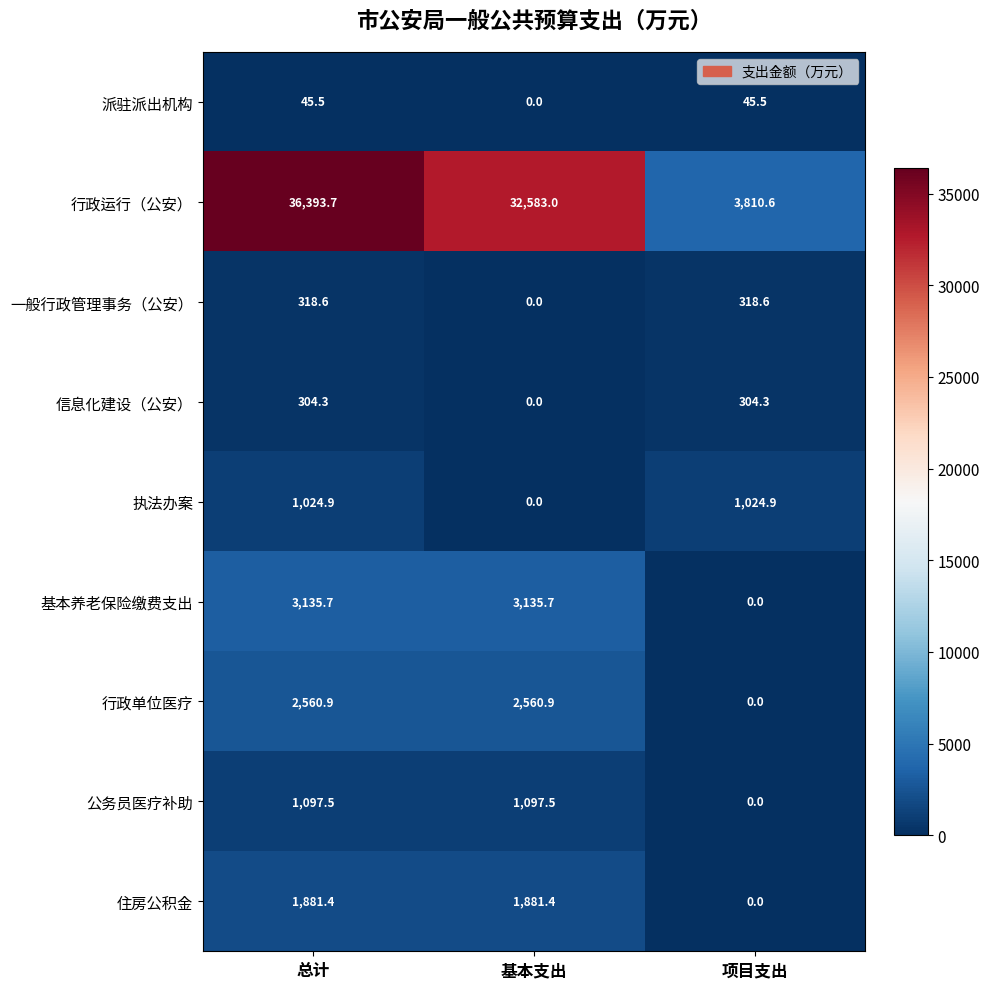

Reading left to right, list all the values displayed in this chart.

派驻派出机构: 45.5	0.0	45.5
行政运行（公安）: 36393.7	32583.0	3810.6
一般行政管理事务（公安）: 318.6	0.0	318.6
信息化建设（公安）: 304.3	0.0	304.3
执法办案: 1024.9	0.0	1024.9
基本养老保险缴费支出: 3135.7	3135.7	0.0
行政单位医疗: 2560.9	2560.9	0.0
公务员医疗补助: 1097.5	1097.5	0.0
住房公积金: 1881.4	1881.4	0.0